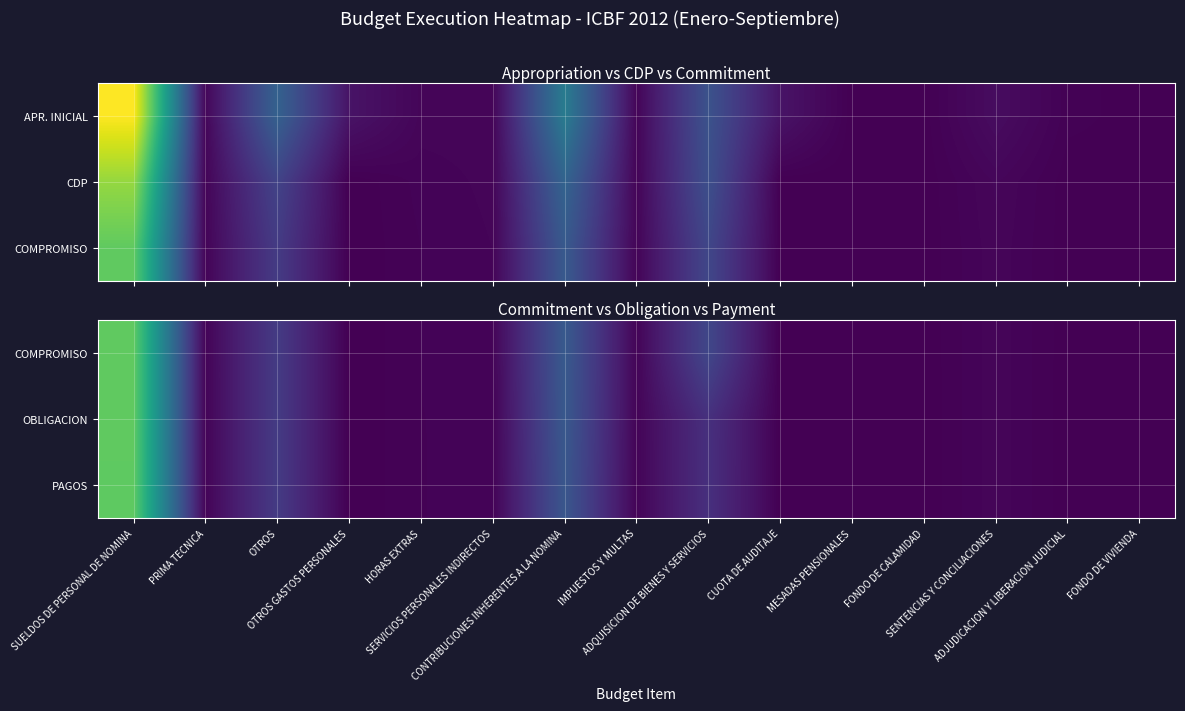

List the labels in order of COMPROMISO value, largest first.

SUELDOS DE PERSONAL DE NOMINA, CONTRIBUCIONES INHERENTES A LA NOMINA, ADQUISICION DE BIENES Y SERVICIOS, OTROS, SENTENCIAS Y CONCILIACIONES, SERVICIOS PERSONALES INDIRECTOS, IMPUESTOS Y MULTAS, PRIMA TECNICA, HORAS EXTRAS, FONDO DE VIVIENDA, ADJUDICACION Y LIBERACION JUDICIAL, FONDO DE CALAMIDAD, MESADAS PENSIONALES, OTROS GASTOS PERSONALES, CUOTA DE AUDITAJE